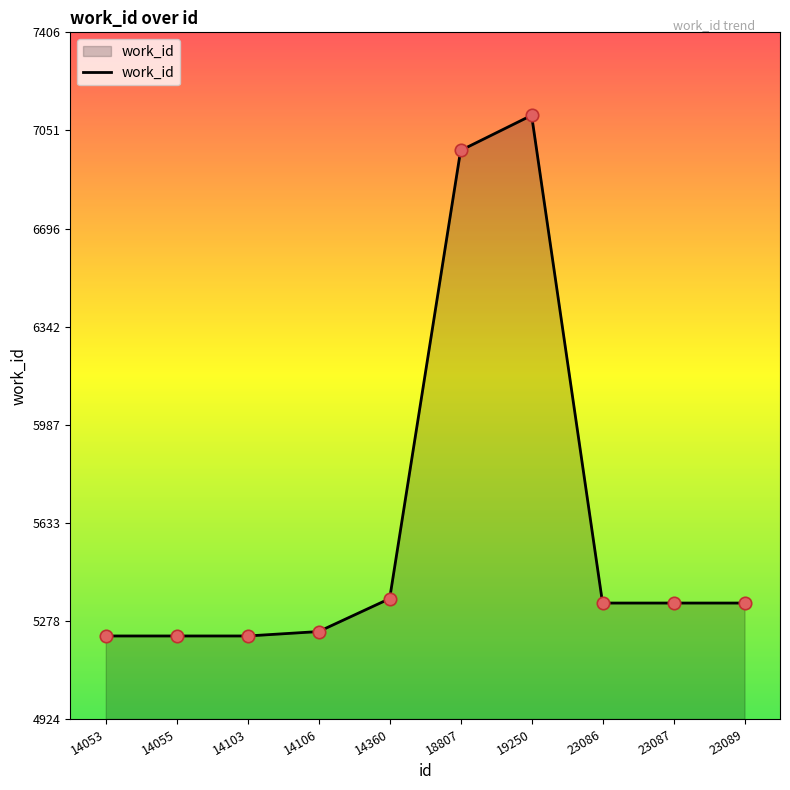

Approximately how many times larger is the value at 14106 compared to 23089?

1.0